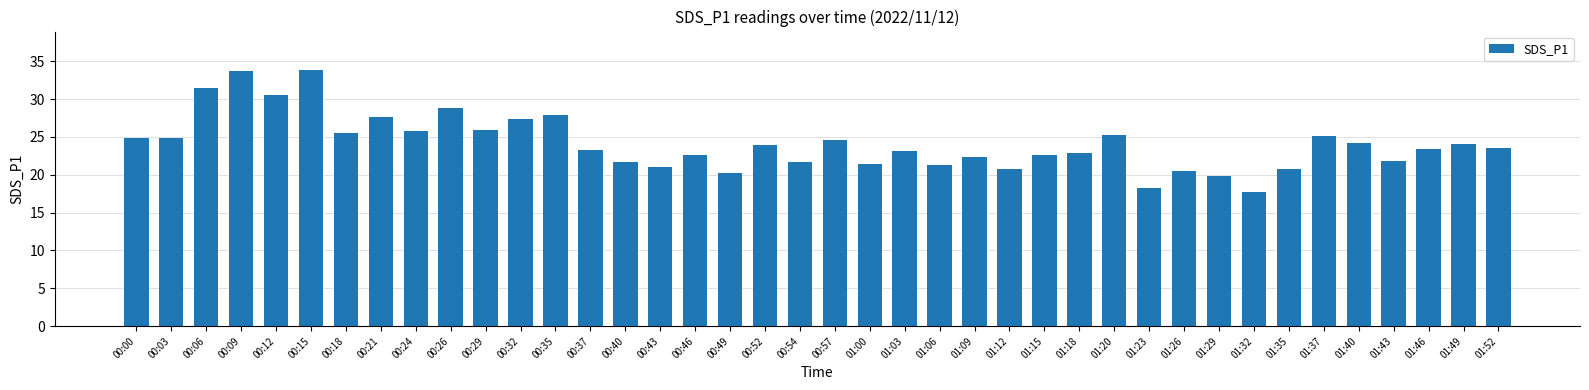

True or false: the data shows 7.8 at 00:54.

False